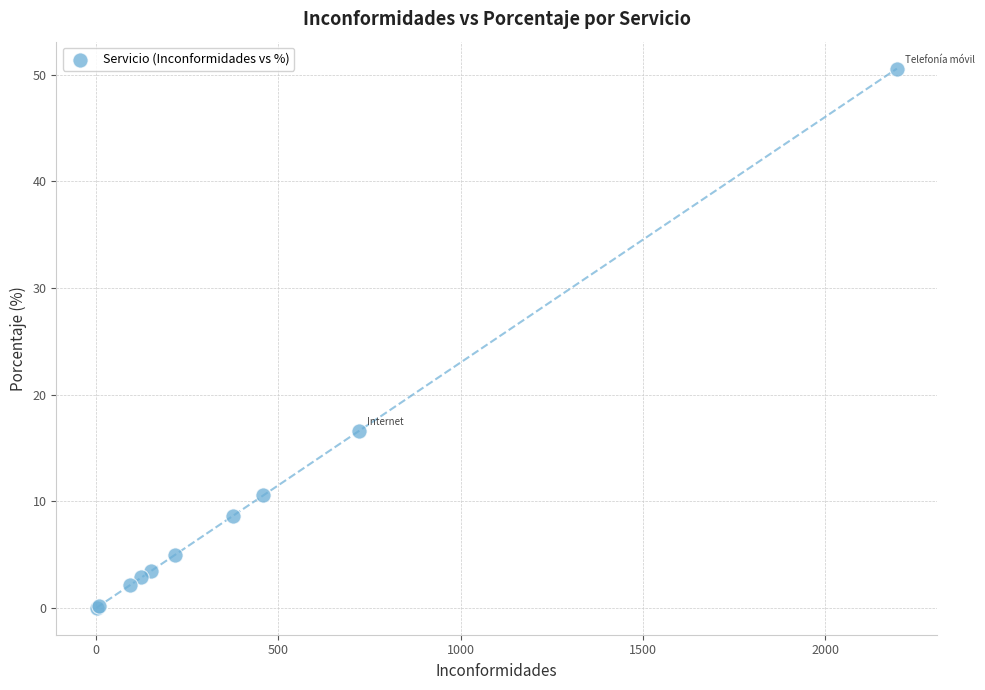

What Y value in the scatter plot is closest to 25?

16.6